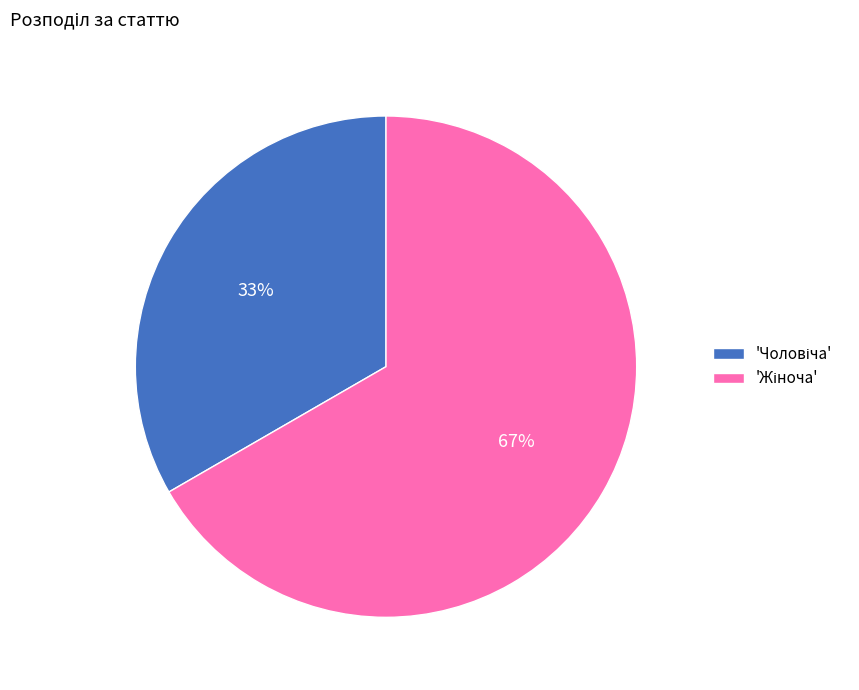

Is there a majority slice in this chart?

Yes